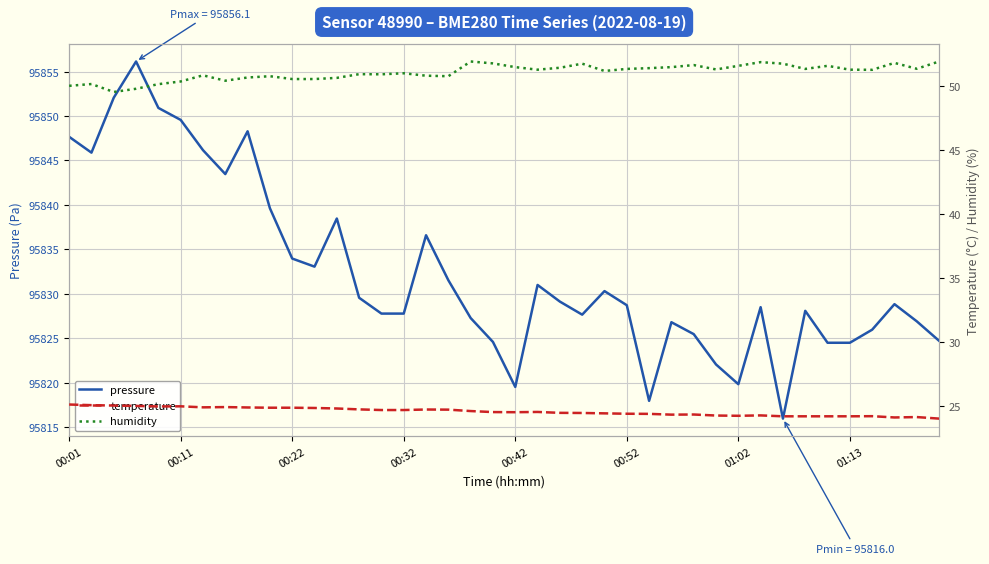

True or false: pressure and humidity intersect in this chart.

False